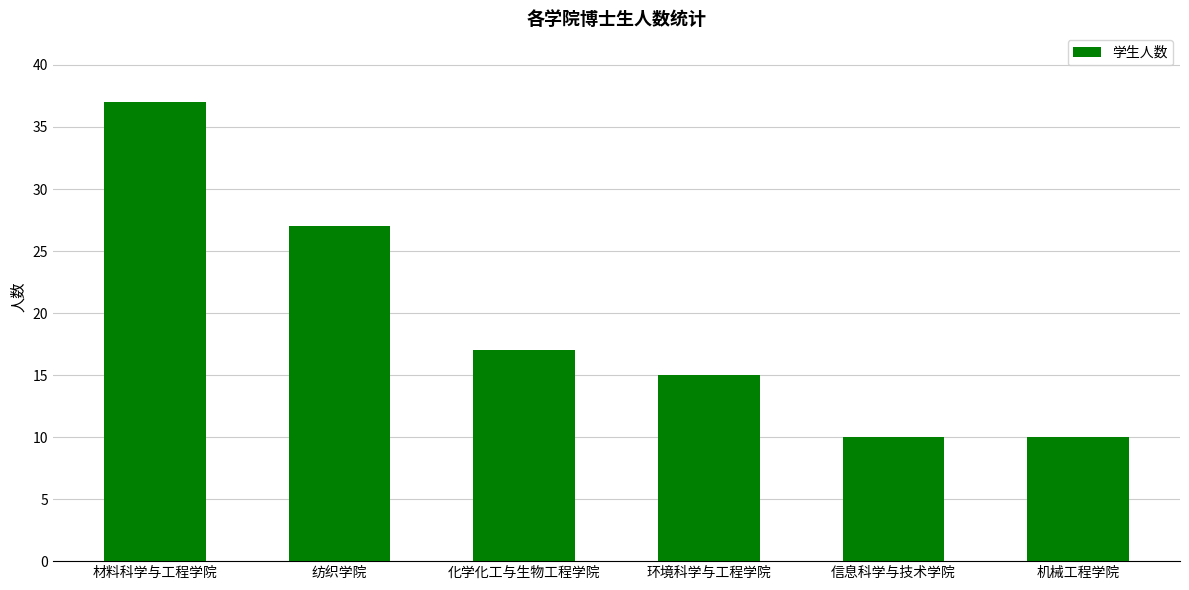

What position from the right is 材料科学与工程学院?

6